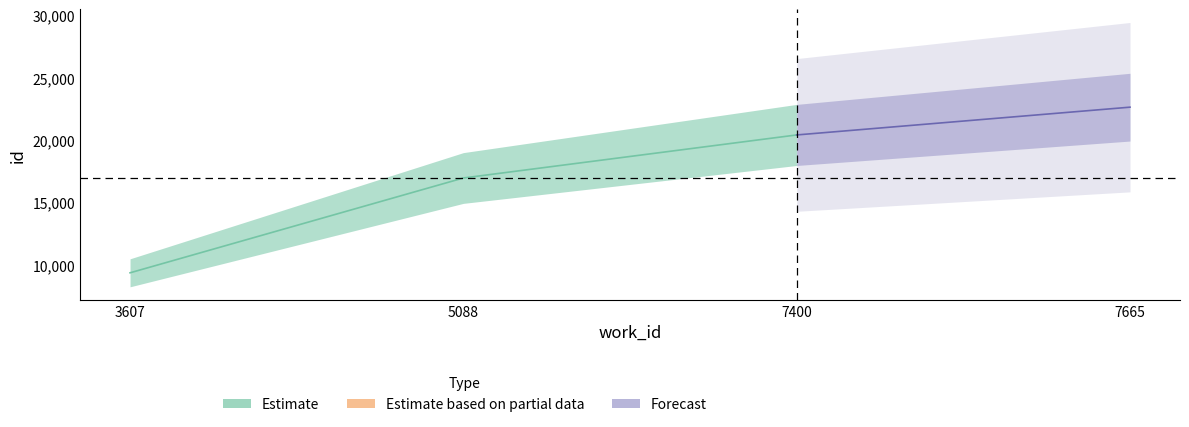

The mid series shows 20413 at 7400. True or false?

True